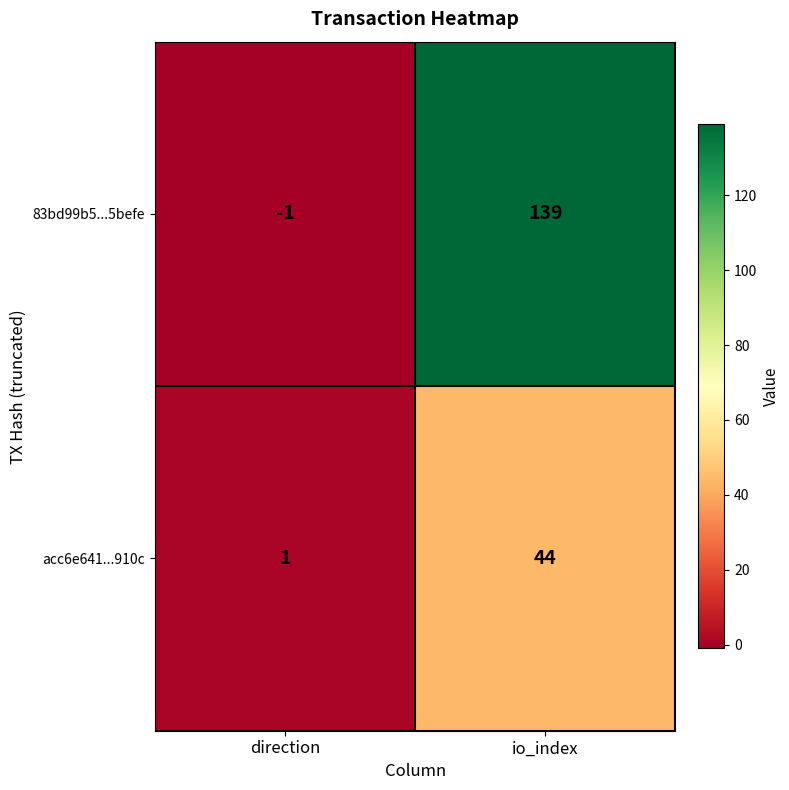

Where is acc6e641...910c nearest to the value 22?

direction